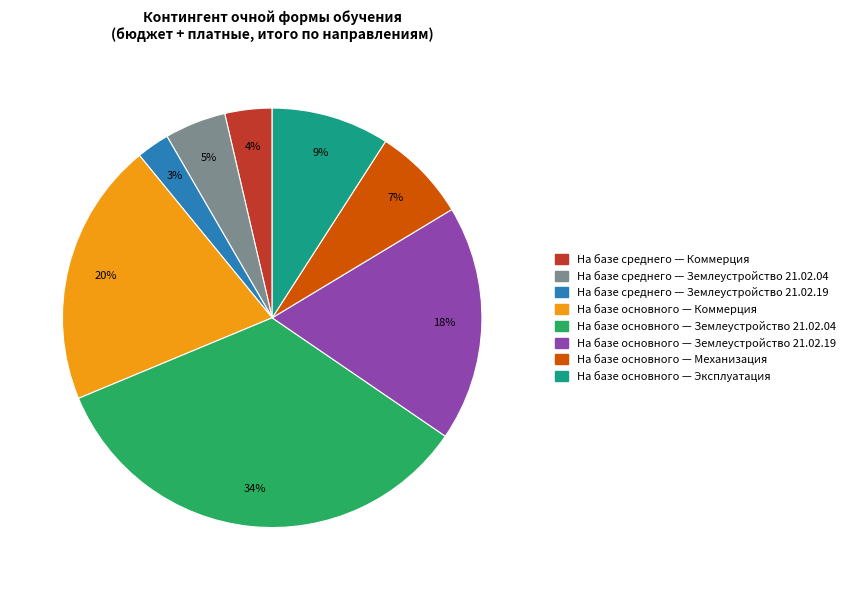

To the nearest percent, what is the average slice percentage?

12%